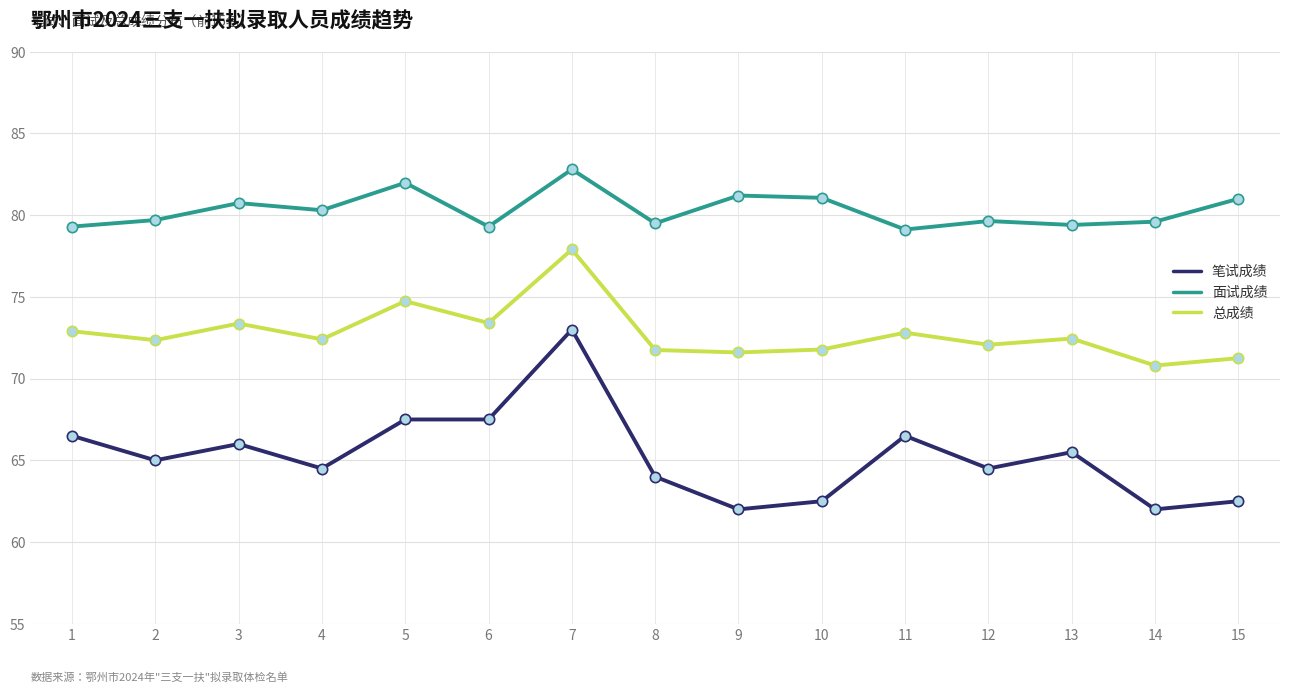

Is the value of 总成绩 at 13 greater than the value of 笔试成绩 at 6?

Yes